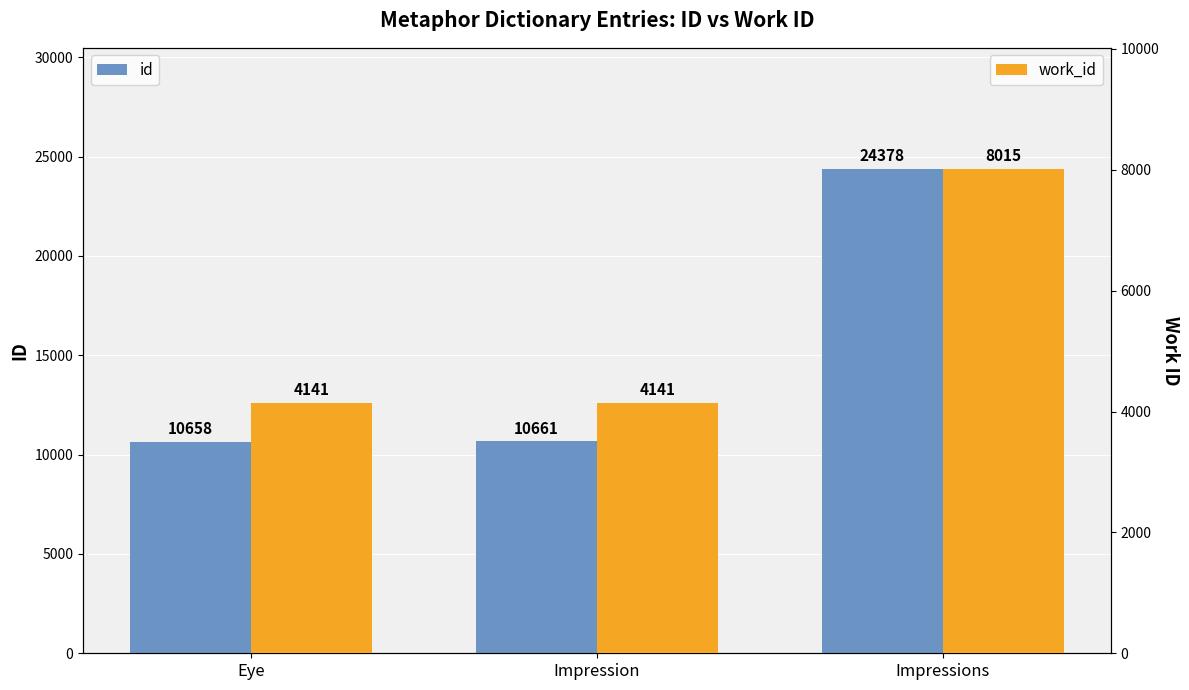

How many groups of bars are there?

3